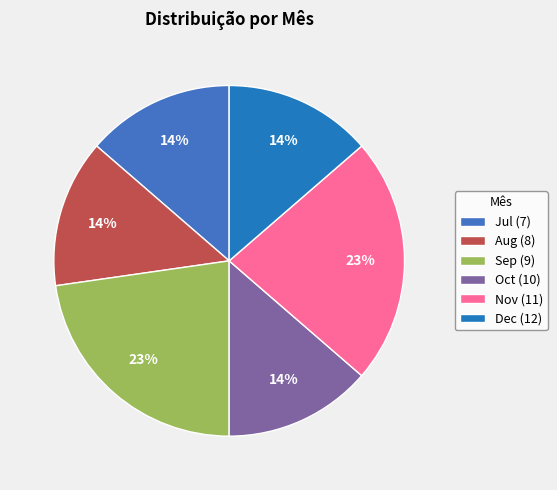

Is there a majority slice in this chart?

No